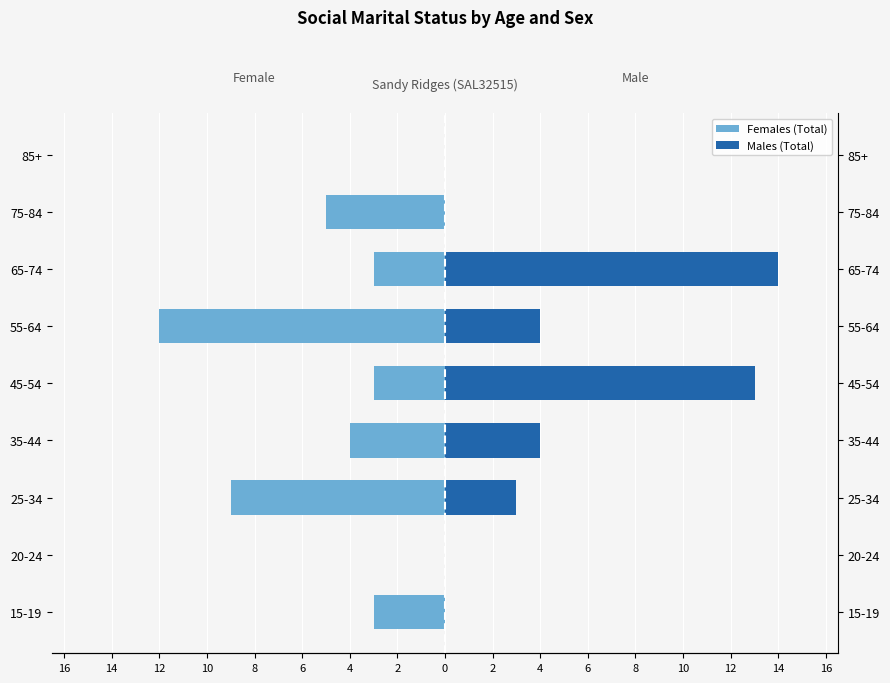

Between 20-24 and 65-74, which series saw the biggest shift?

Males (Total)